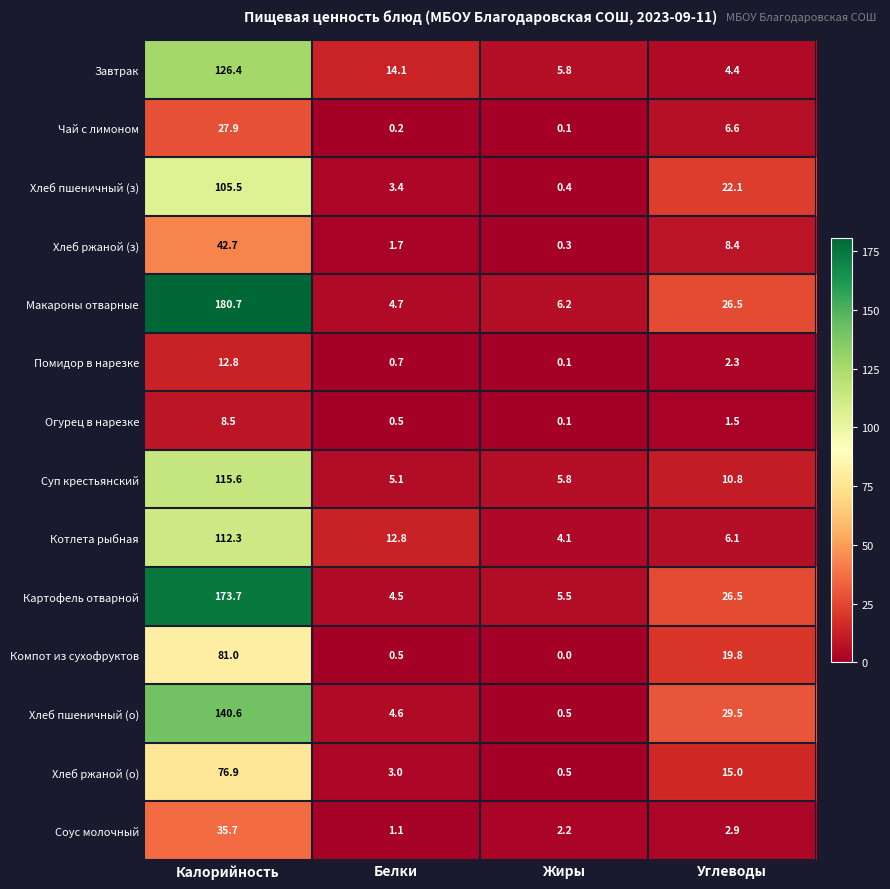

What is the sum of the Картофель отварной values at Жиры and Калорийность?

179.2